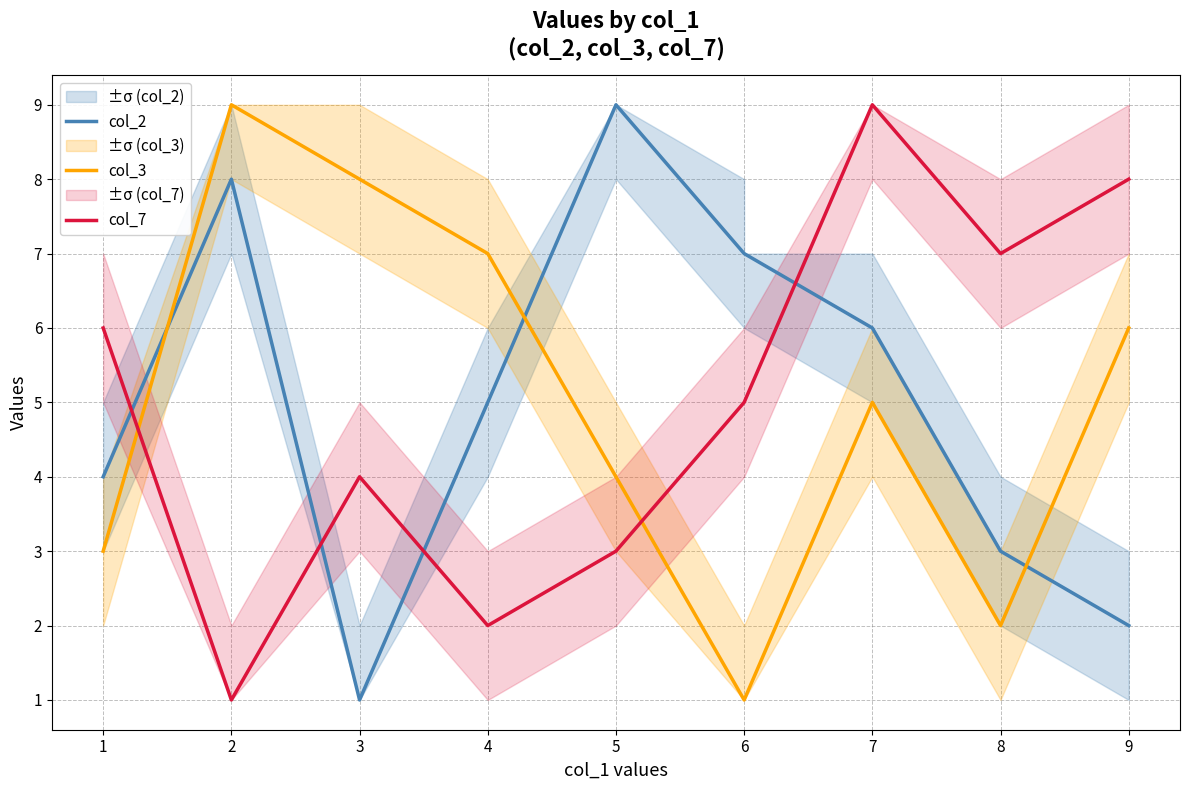

Which series has the largest total across all categories?

col_7